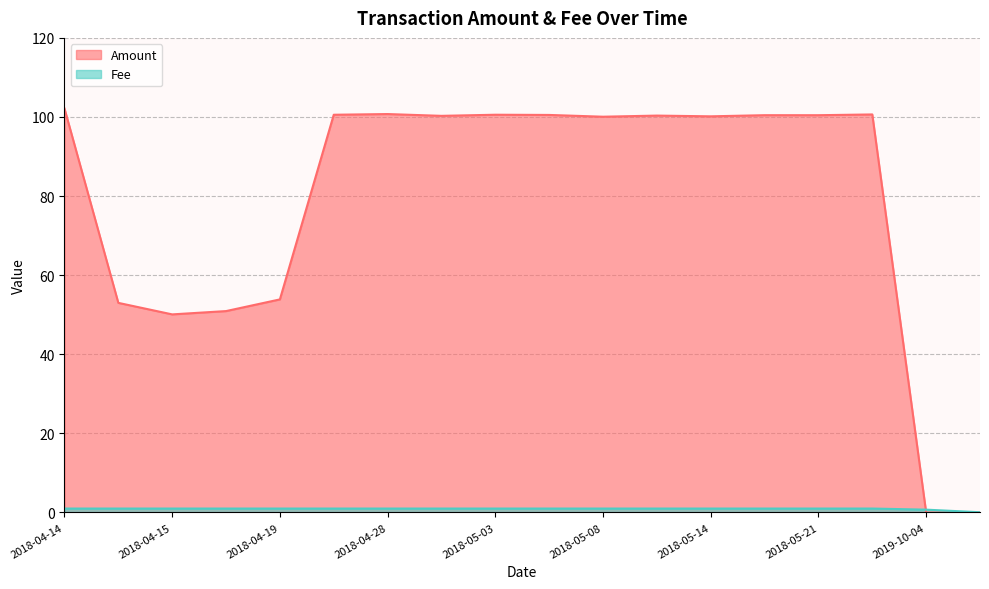

How many data points in Amount are less than 100?

6